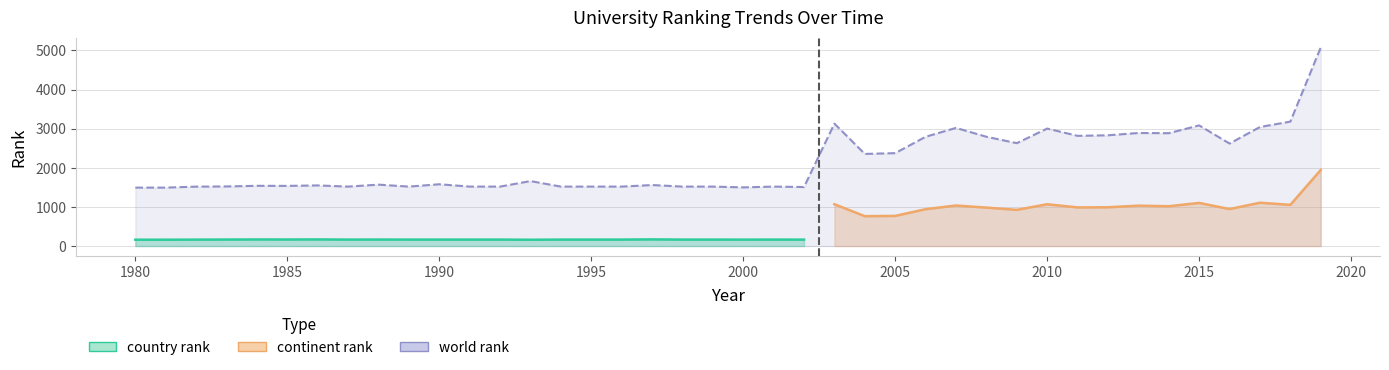

Which series changed the most between 2000 and 2015?

world rank